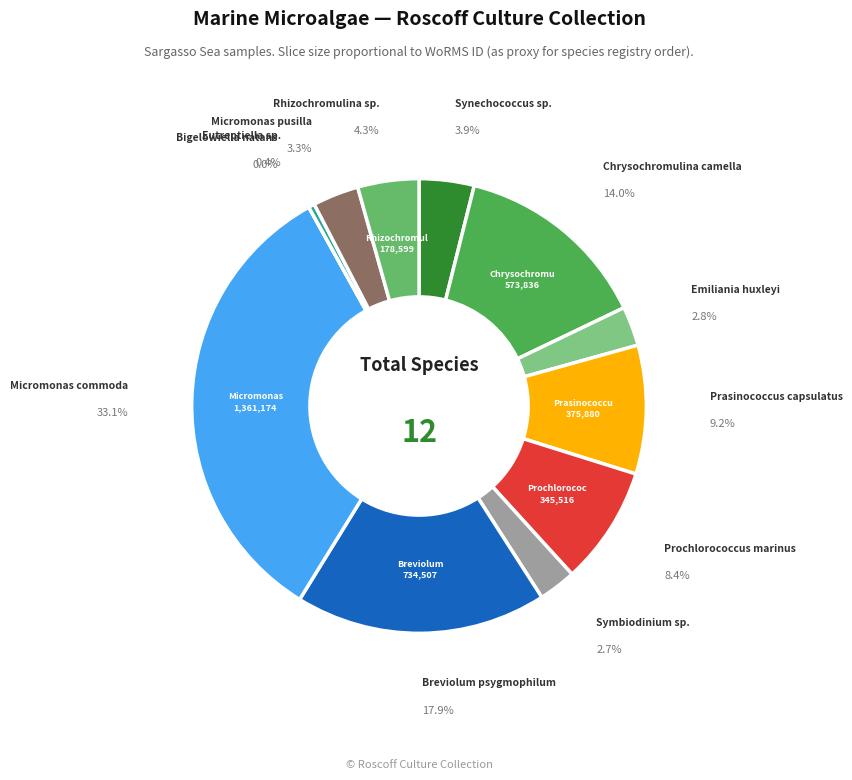

To the nearest percent, what percentage of the pie is Prasinococcus capsulatus?

9%